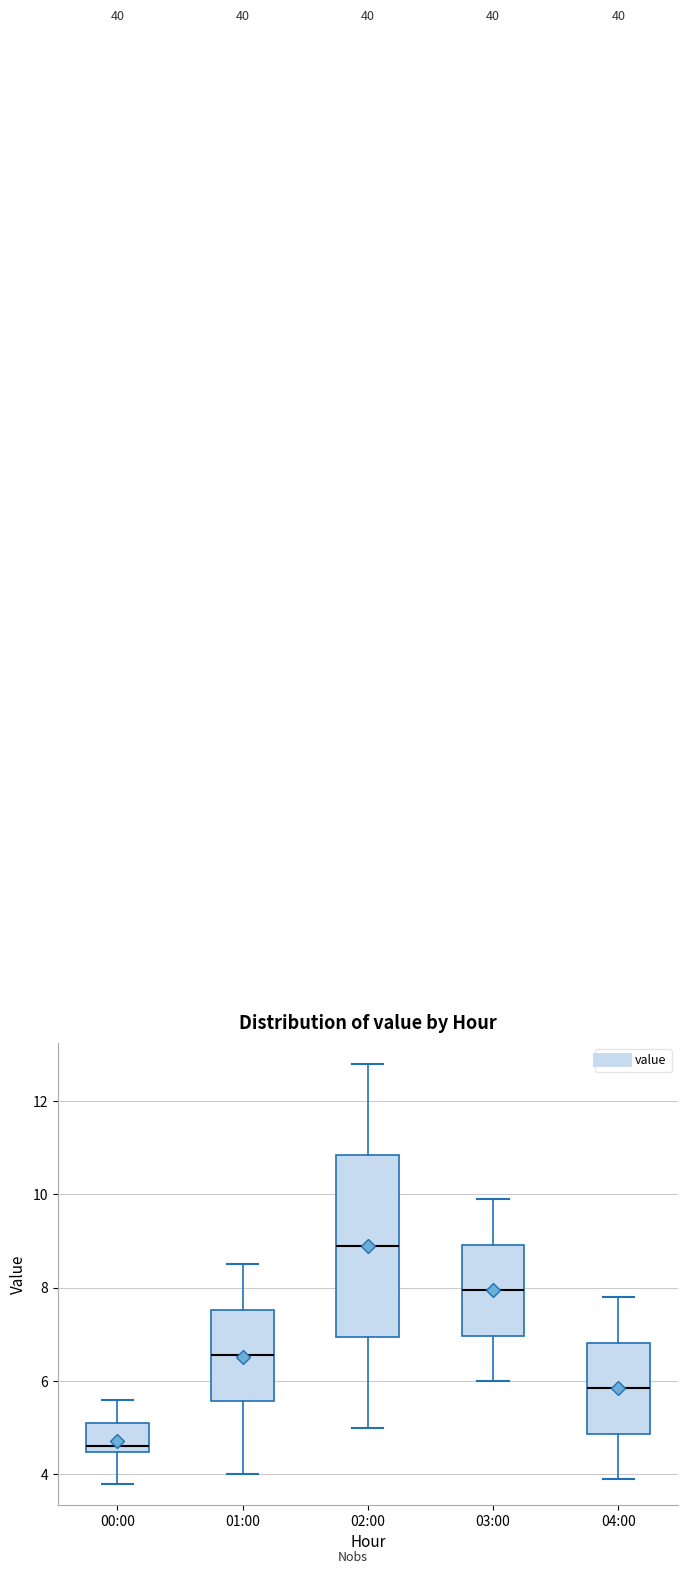

Where does the median line of the box for 03:00 sit on the y-axis? The values are not printed on the chart, so give them approximately, as read against the axis.

8.0